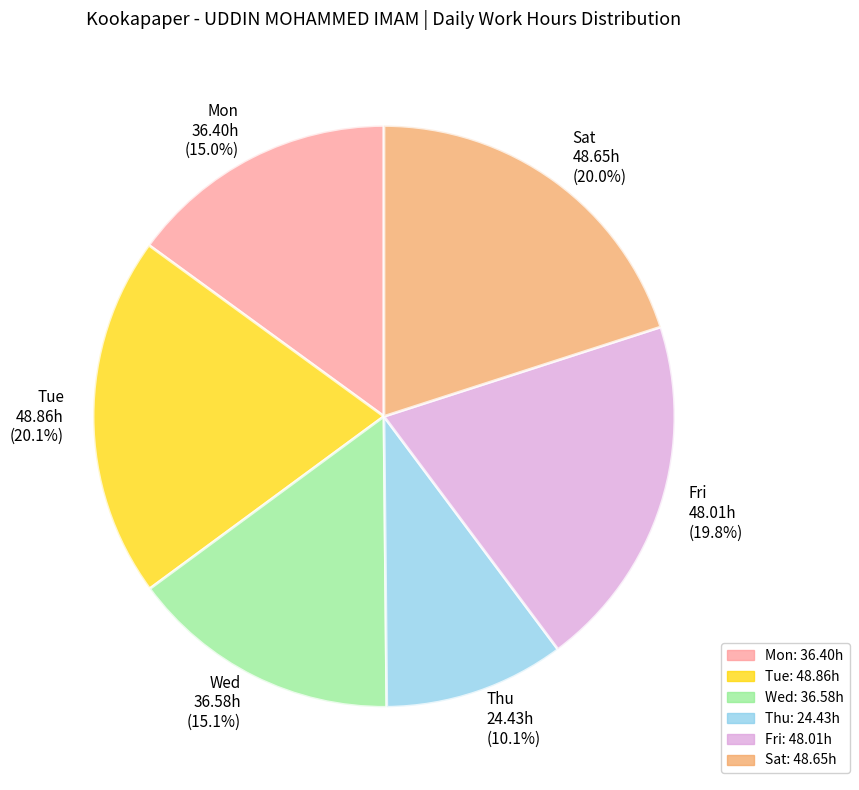

Approximately how many times larger is the value at Mon compared to Fri?

0.8